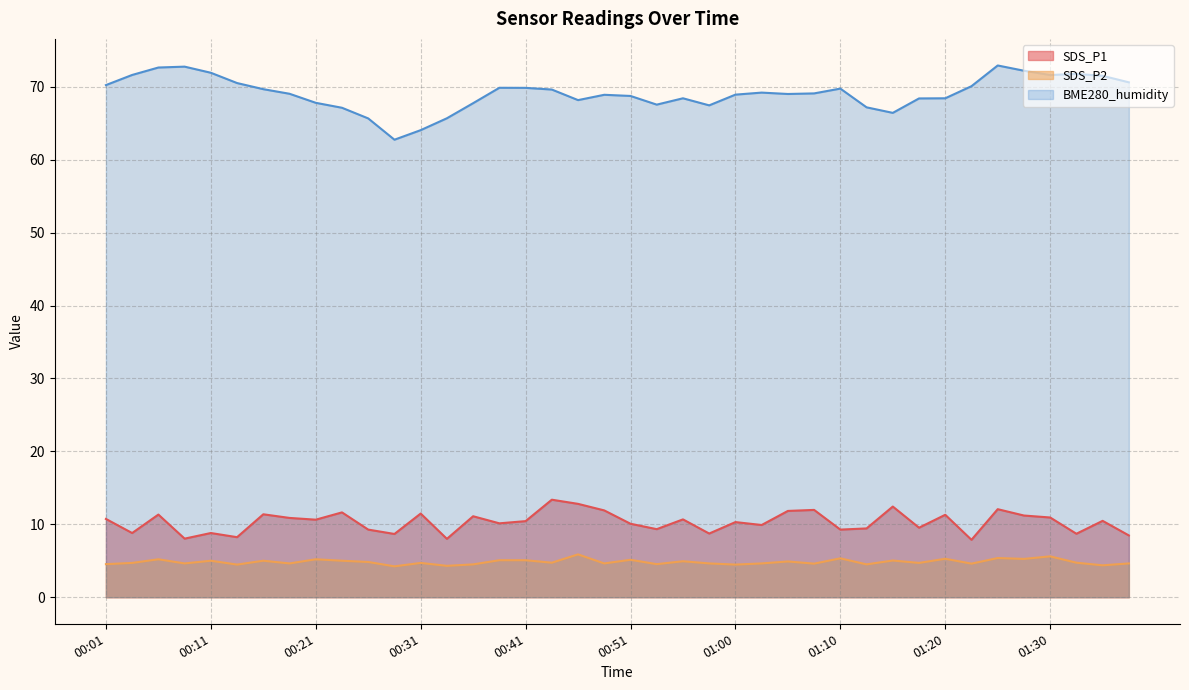

Is it true that SDS_P2 equals 5.9 at 00:46?

True